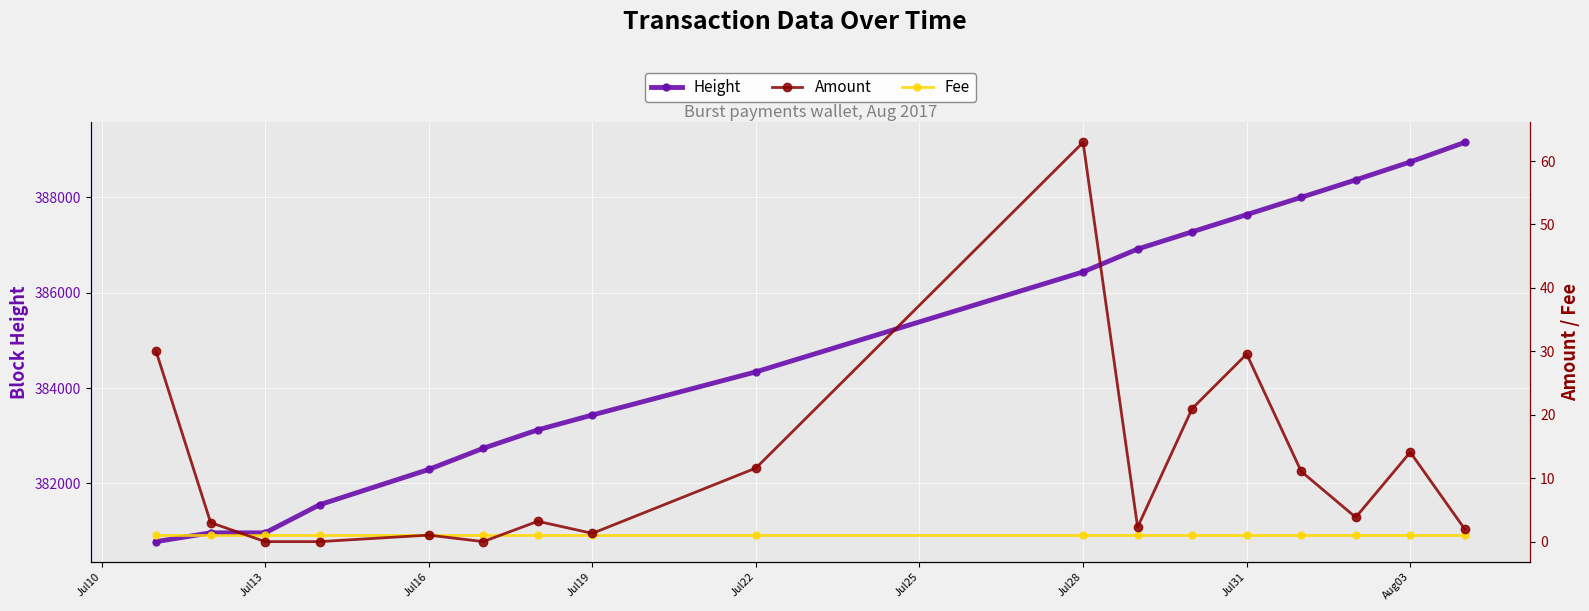

What is the highest value of the Fee series?

1.0